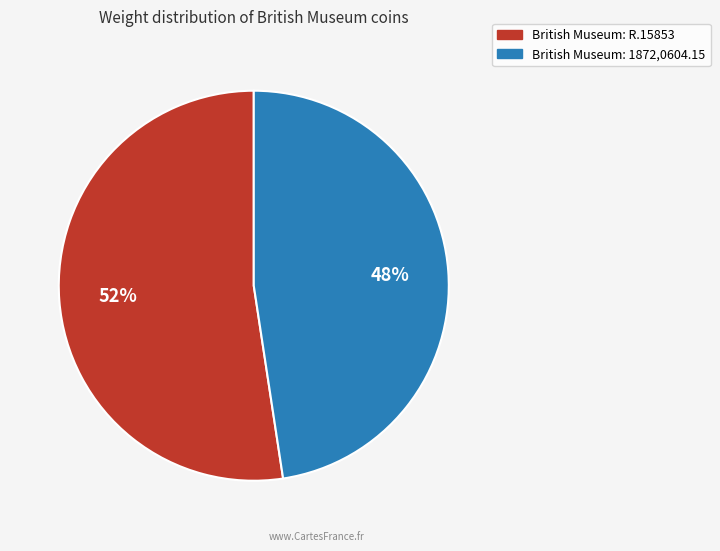

Do British Museum: 1872,0604.15 and British Museum: R.15853 together represent more than half of the pie?

Yes